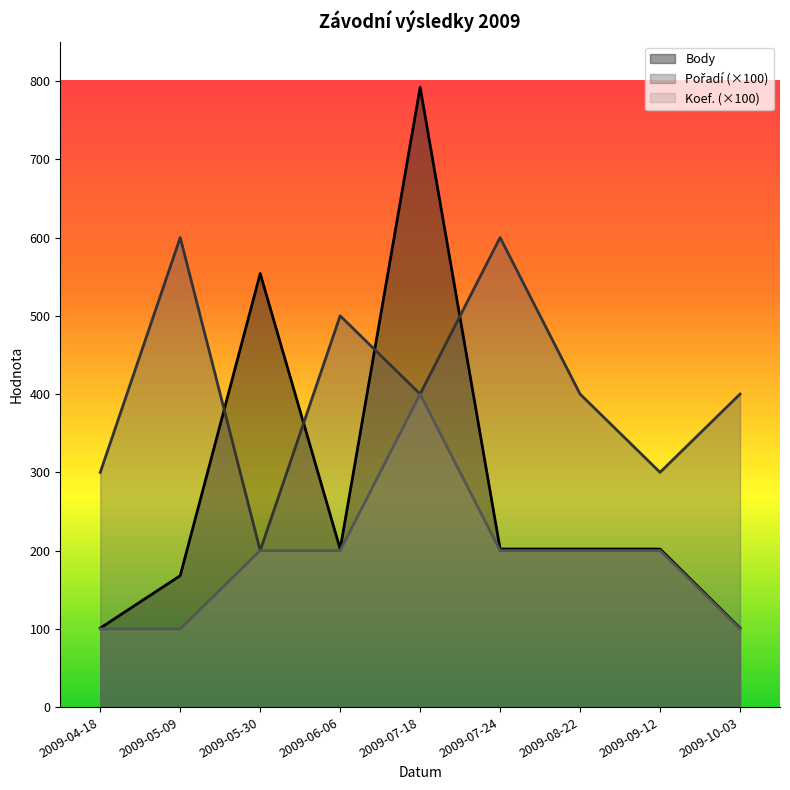

Is it true that Koef. equals 200 at 2009-05-30?

True